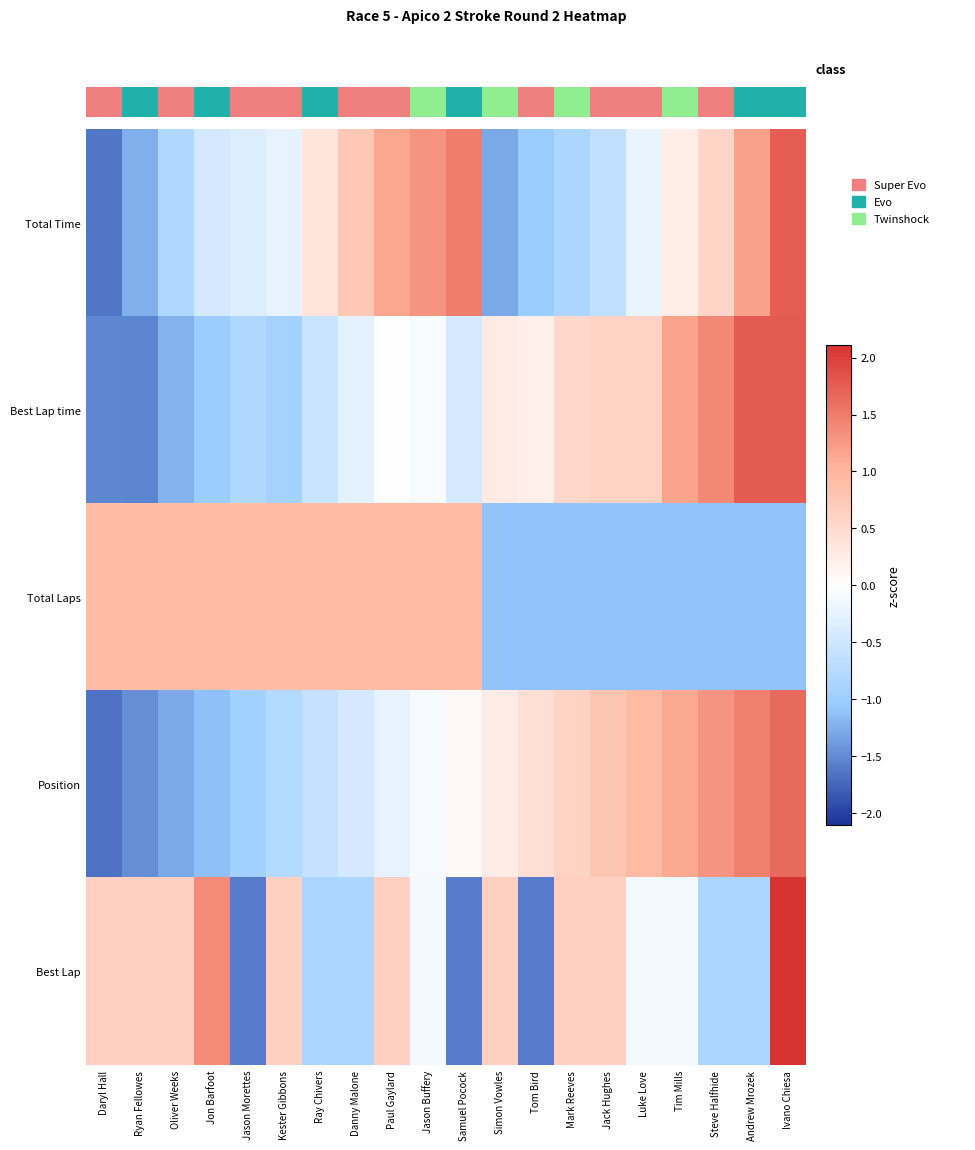

How many values in Total Laps are below zero?

9